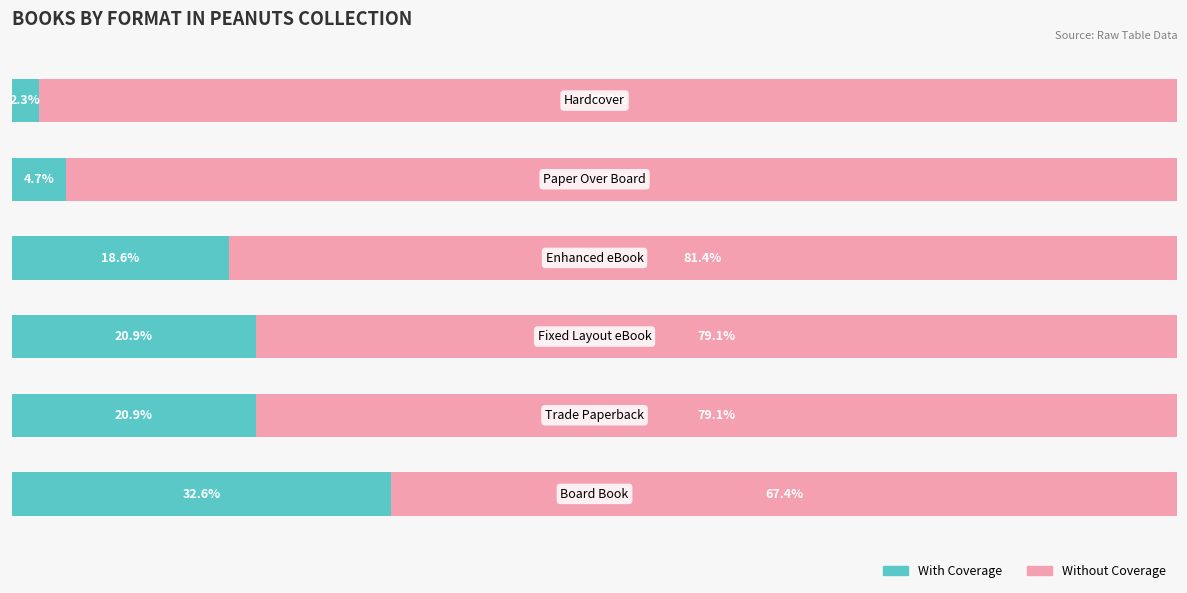

What are all the series names shown in the legend?

With Coverage, Without Coverage